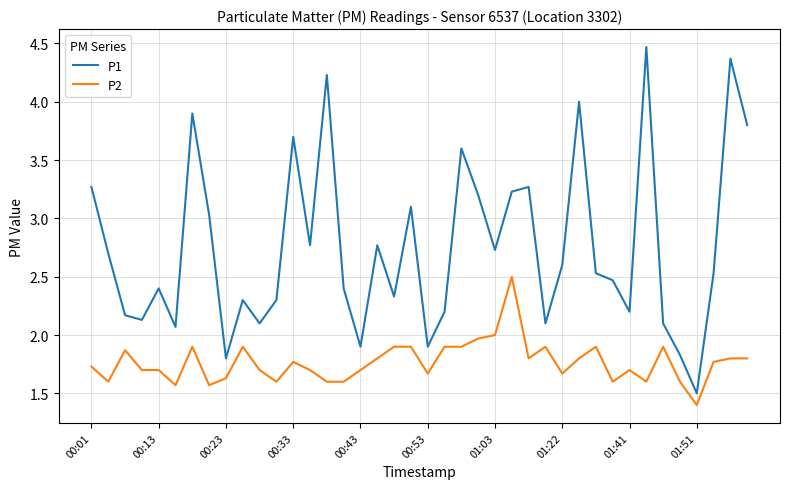

Reading right to left, list all the values displayed in this chart.

P1: 3.8	4.4	2.5	1.5	1.8	2.1	4.5	2.2	2.5	2.5	4.0	2.6	2.1	3.3	3.2	2.7	3.2	3.6	2.2	1.9	3.1	2.3	2.8	1.9	2.4	4.2	2.8	3.7	2.3	2.1	2.3	1.8	3.0	3.9	2.1	2.4	2.1	2.2	2.7	3.3
P2: 1.8	1.8	1.8	1.4	1.6	1.9	1.6	1.7	1.6	1.9	1.8	1.7	1.9	1.8	2.5	2.0	2.0	1.9	1.9	1.7	1.9	1.9	1.8	1.7	1.6	1.6	1.7	1.8	1.6	1.7	1.9	1.6	1.6	1.9	1.6	1.7	1.7	1.9	1.6	1.7